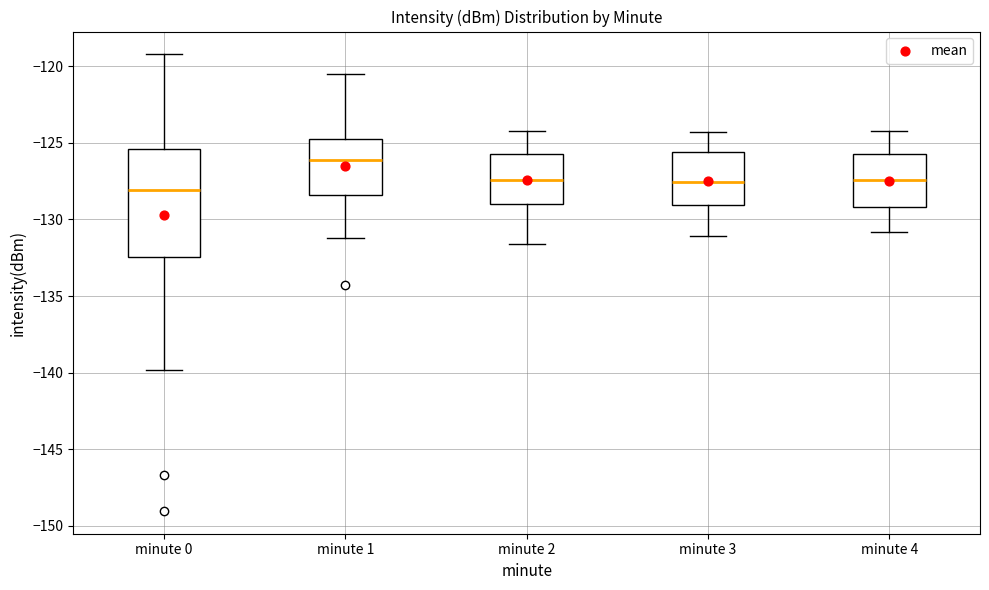

Reading left to right, read every box against the y-axis: the position of its median line, the range the box covers, and the ends of its whiskers. The values are not printed on the chart, so give them approximately, as read against the axis.

minute 0: median -128.0, box -132.5 to -125.5, whiskers -140.0 to -119.0
minute 1: median -126.0, box -128.5 to -124.5, whiskers -131.0 to -120.5
minute 2: median -127.5, box -129.0 to -125.5, whiskers -131.5 to -124.0
minute 3: median -127.5, box -129.0 to -125.5, whiskers -131.0 to -124.5
minute 4: median -127.5, box -129.0 to -125.5, whiskers -131.0 to -124.0